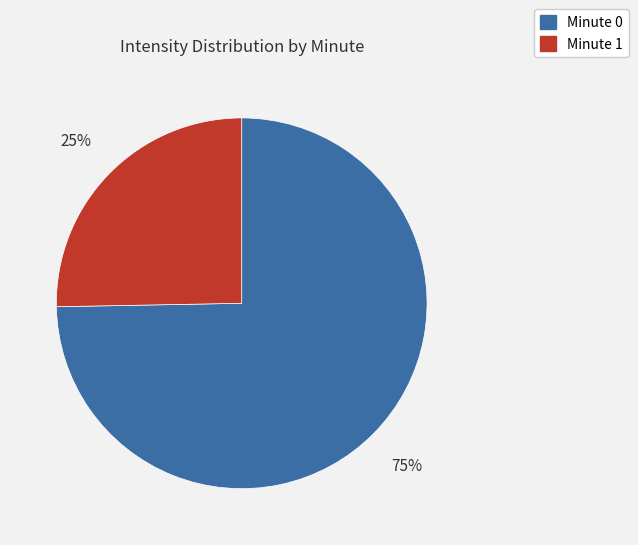

Is there a majority slice in this chart?

Yes